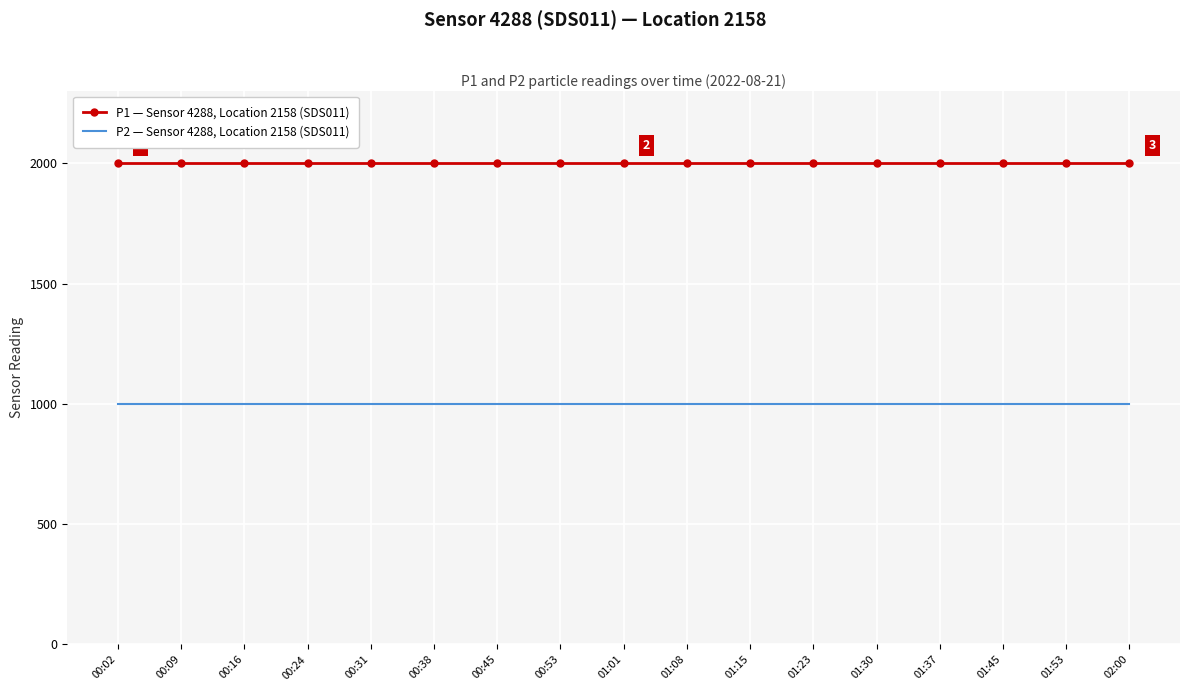

True or false: P1 — Sensor 4288, Location 2158 (SDS011) and P2 — Sensor 4288, Location 2158 (SDS011) cross at least once.

False